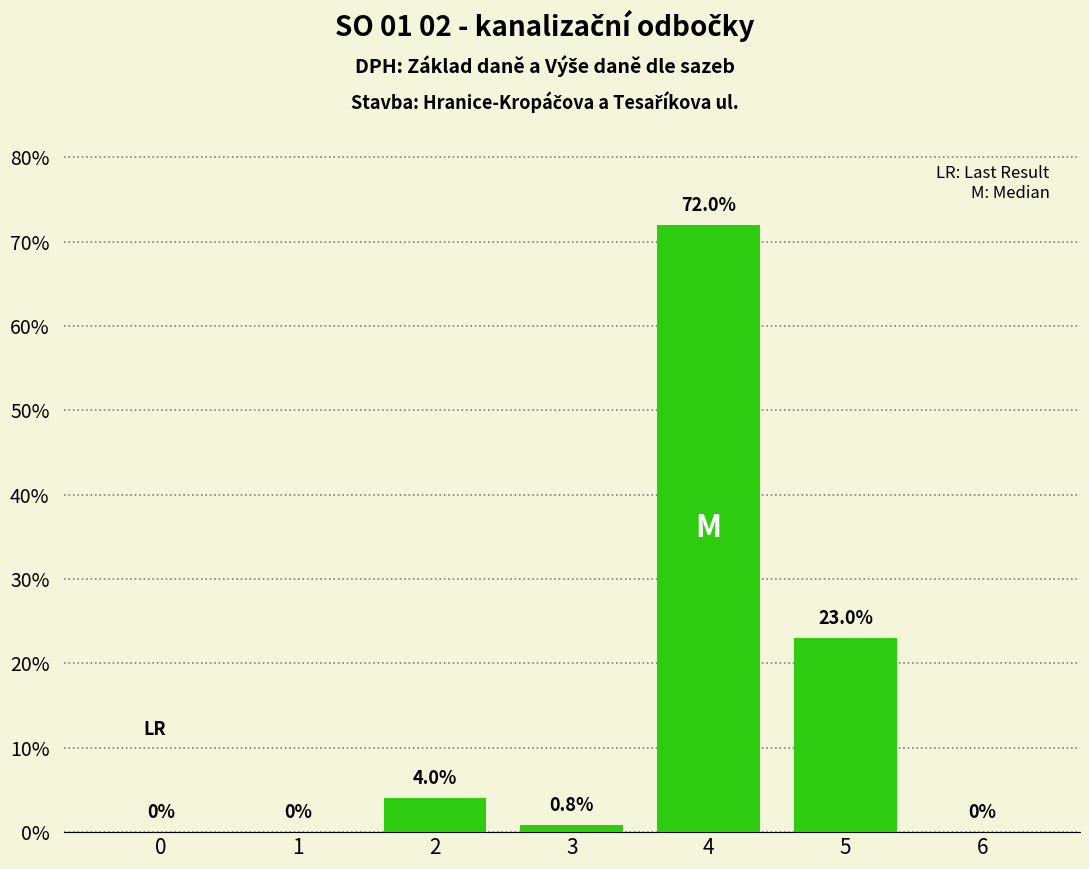

Is it true that the value at 5 is 23.0?

True